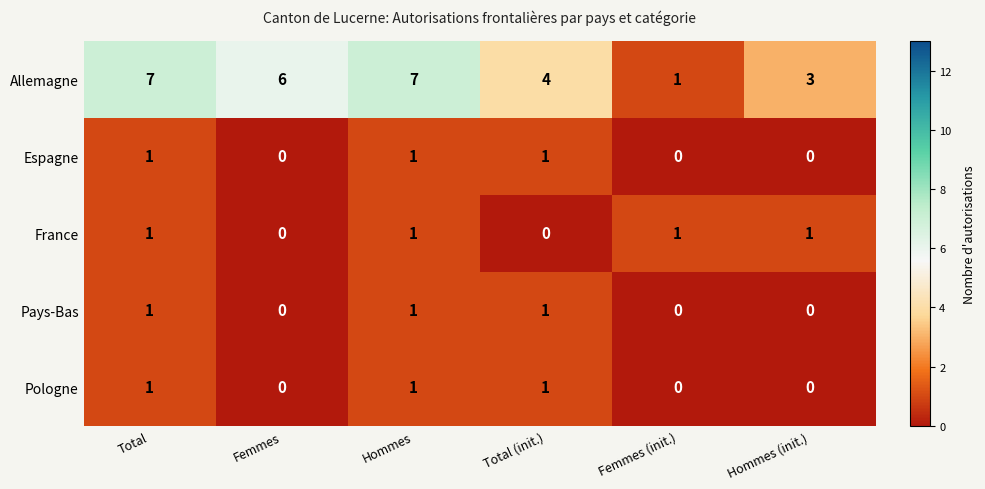

Count the Espagne values in the range 0 to 1.

6